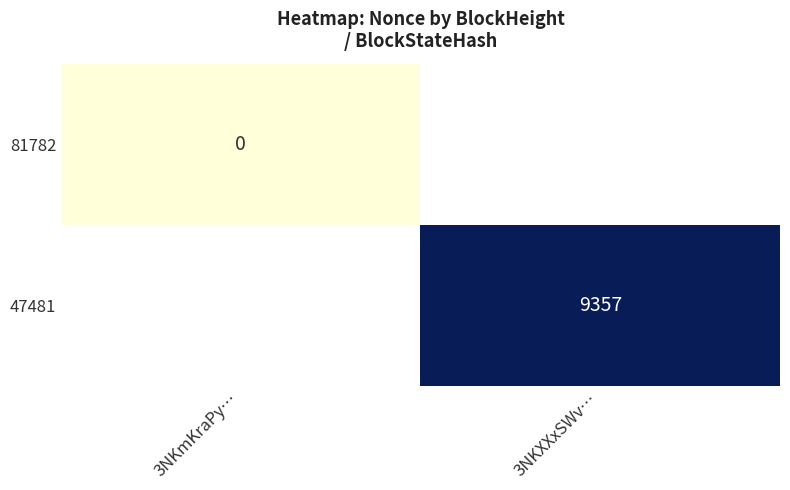

At which category does the chart reach its minimum across all series?

3NKmKraPy…